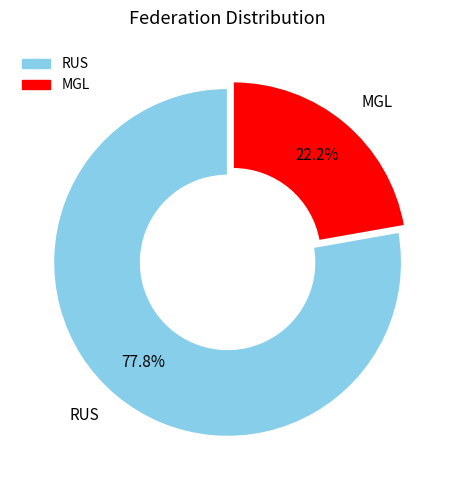

How many segments does this pie chart have?

2